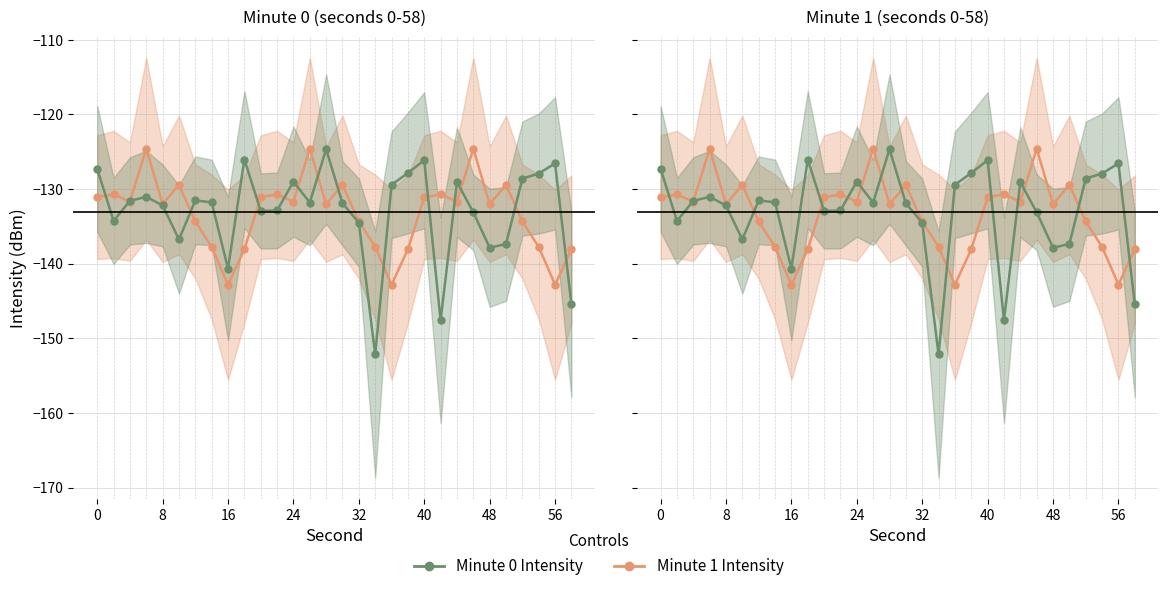

What is the difference between the maximum and second lowest values in the Minute 1 Intensity series?

18.2